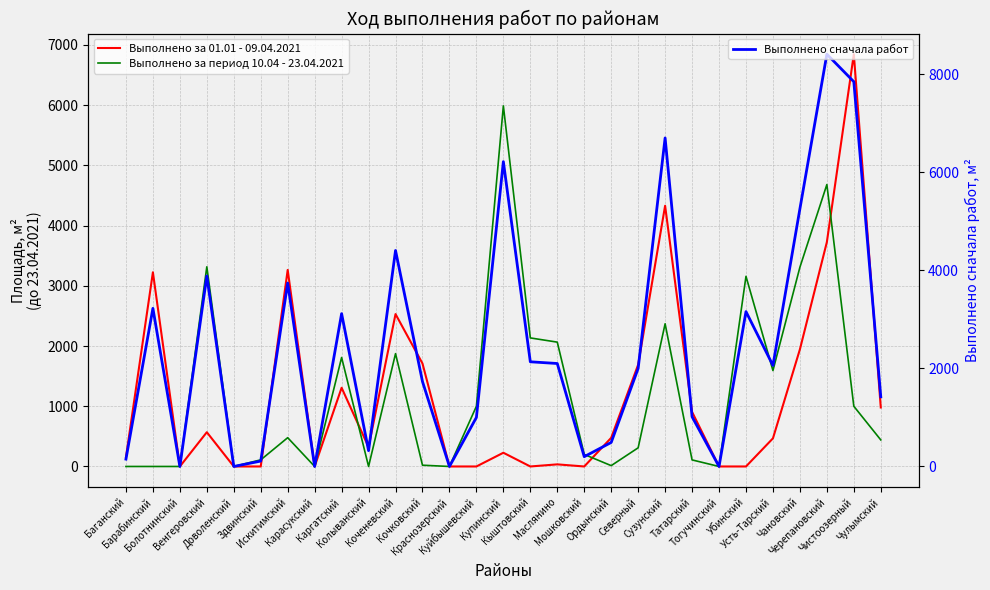

True or false: Выполнено за 01.01 - 09.04.2021 has a value of 4210 at Барабинский.

False